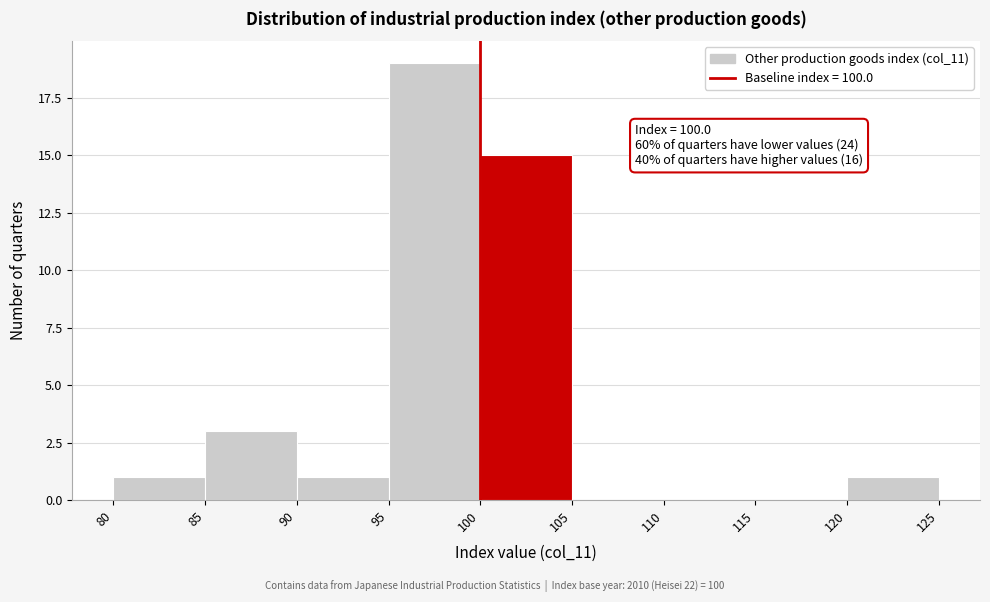

Which range on the x-axis has the tallest bar?

95 to 100